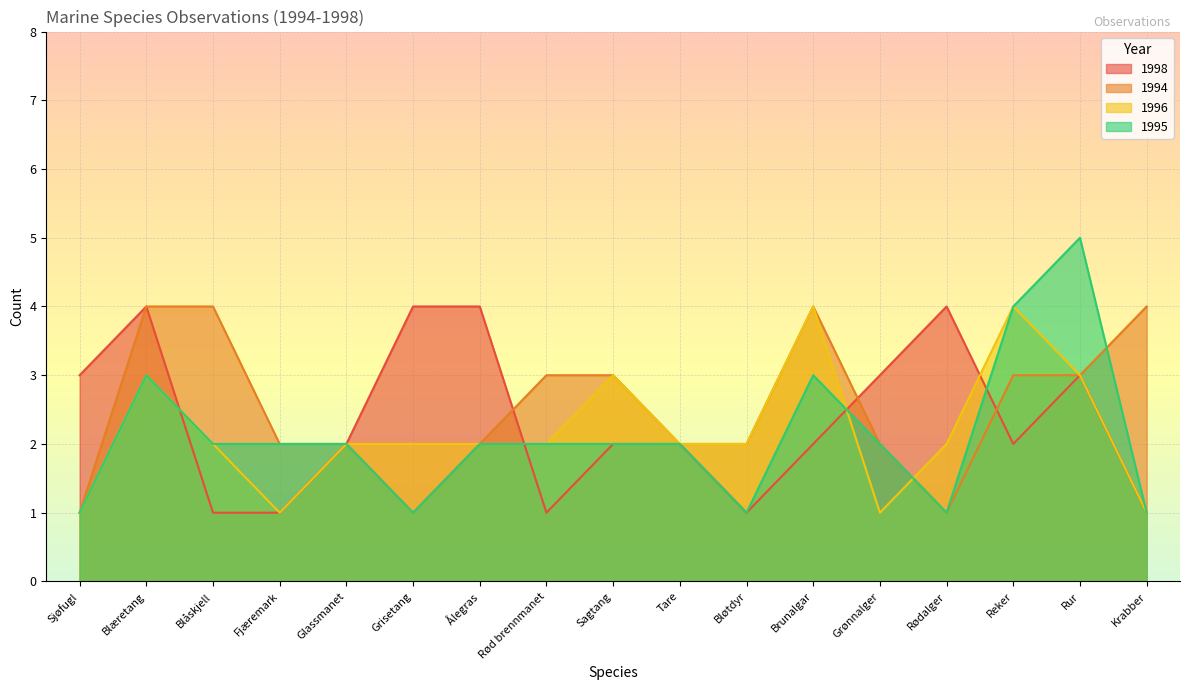

Rank the categories by 1996 value from lowest to highest.

Sjøfugl, Fjæremark, Grønnalger, Krabber, Blåskjell, Glassmanet, Grisetang, Ålegras, Rød brennmanet, Tare, Bløtdyr, Rødalger, Blæretang, Sagtang, Rur, Brunalgar, Reker